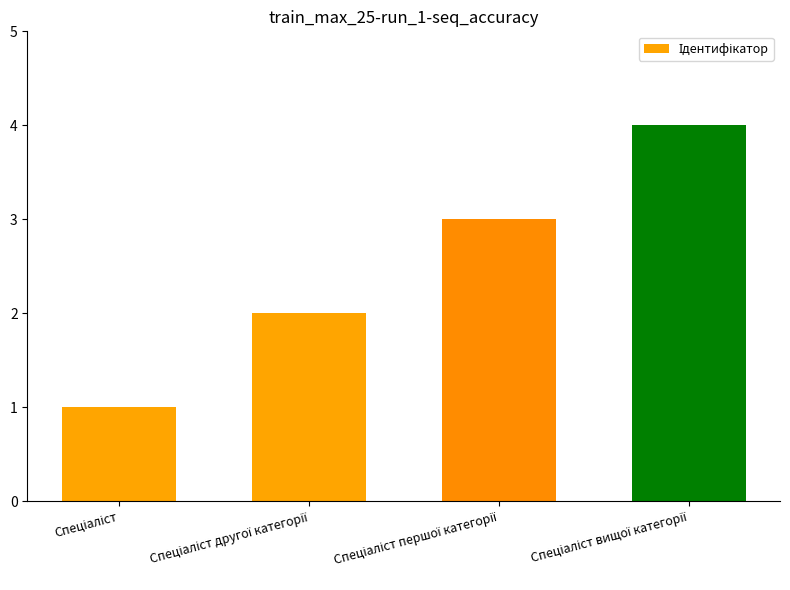

How many values are between 2 and 4?

3